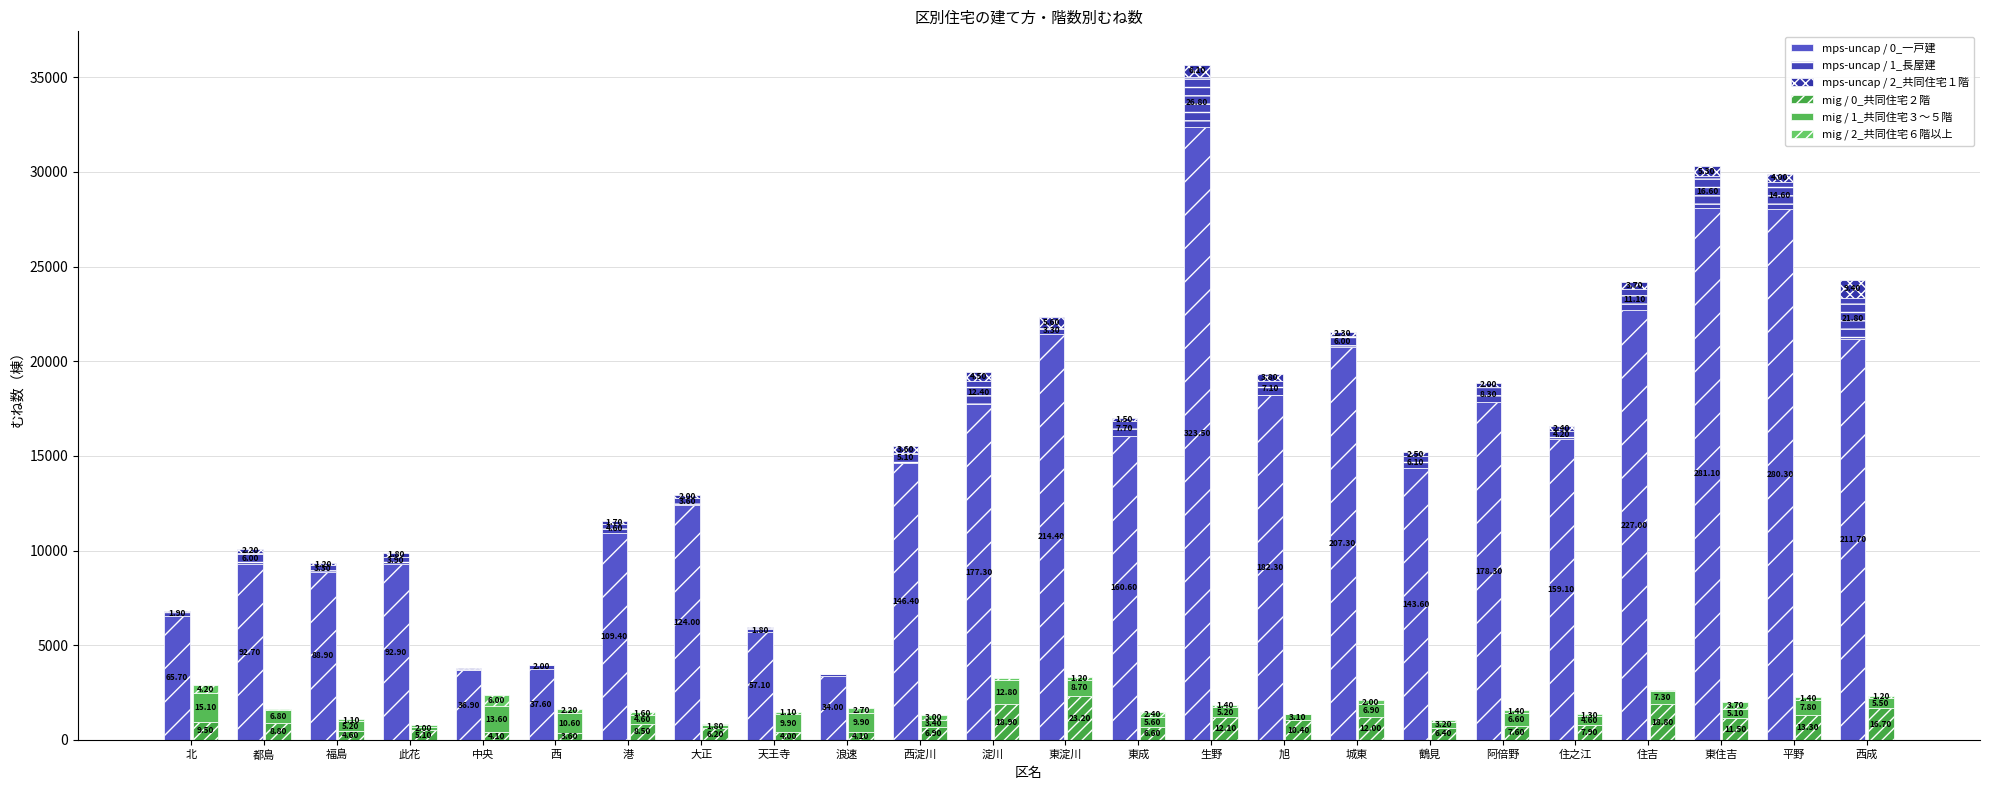

The value of mps-uncap / 1_長屋建 at 東淀川 is 330. True or false?

True